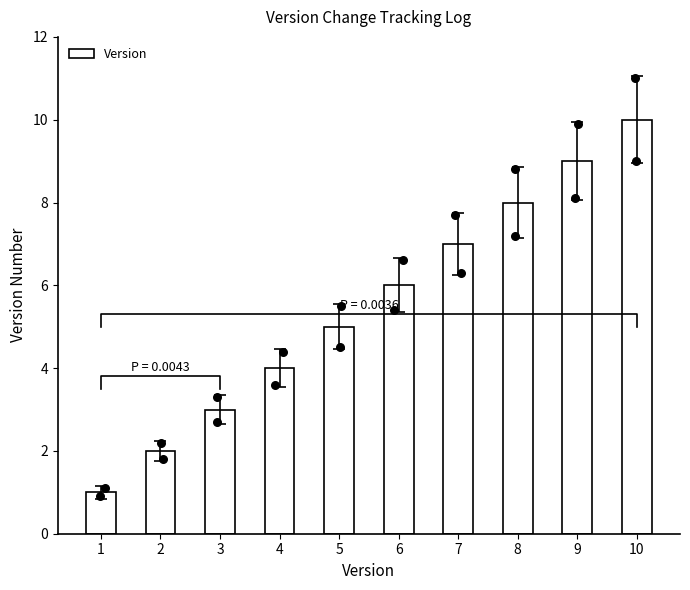

Which has a higher value, 2 or 4?

4